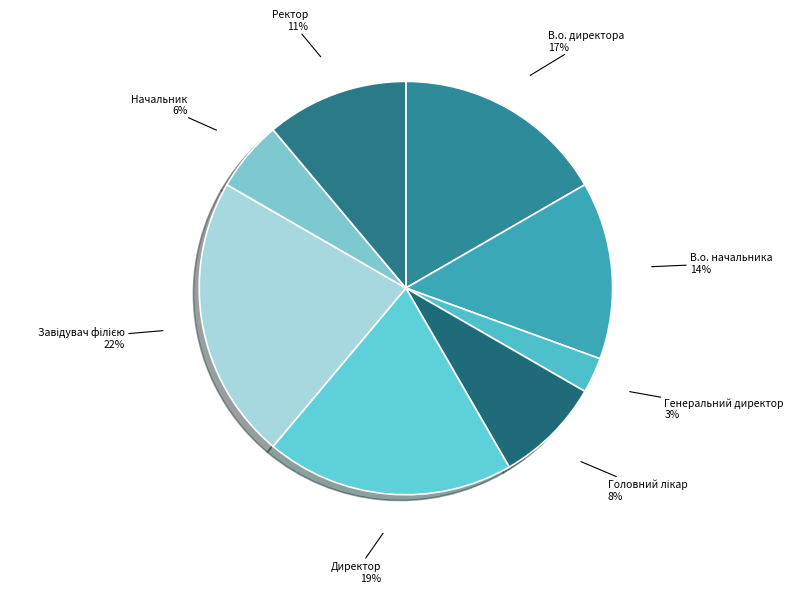

What is the smallest slice in the pie chart?

Генеральний директор